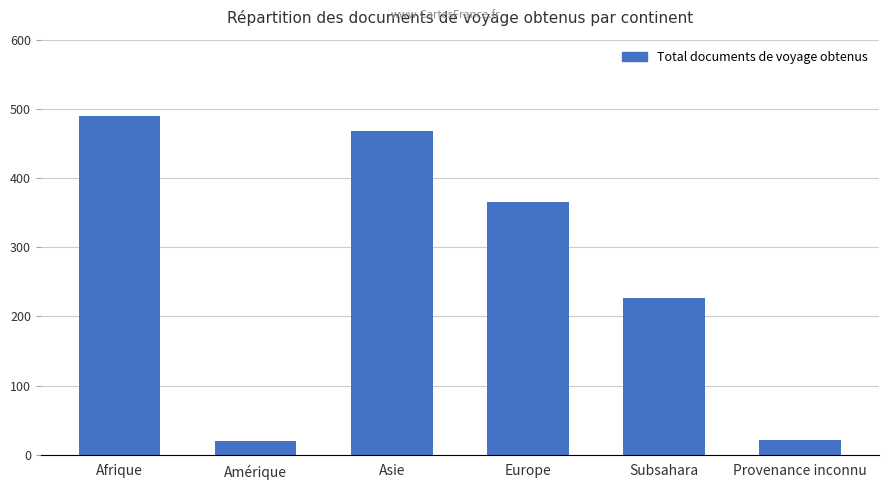

The value at Afrique is 489. True or false?

True